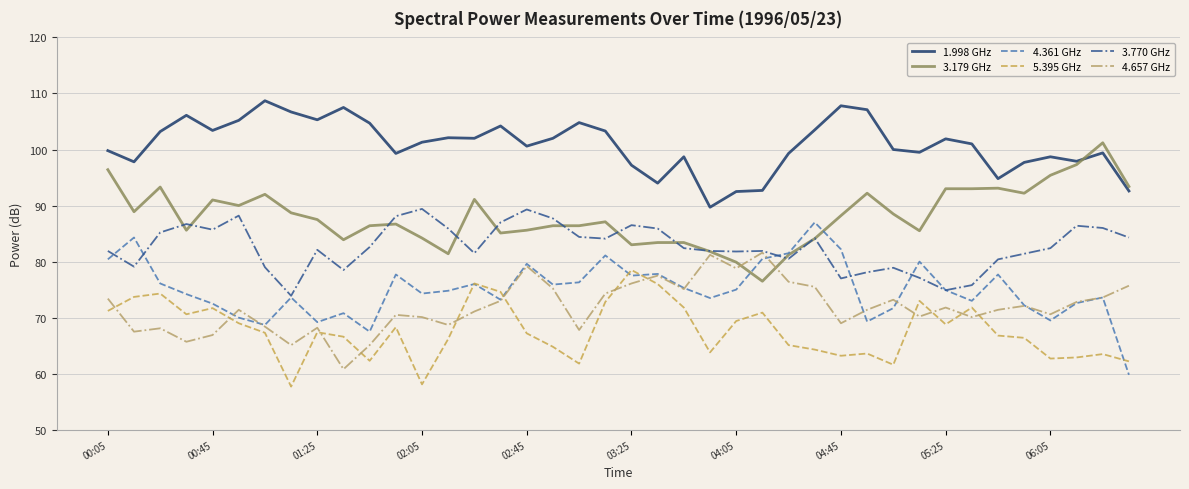

How many lines are shown in the chart?

6